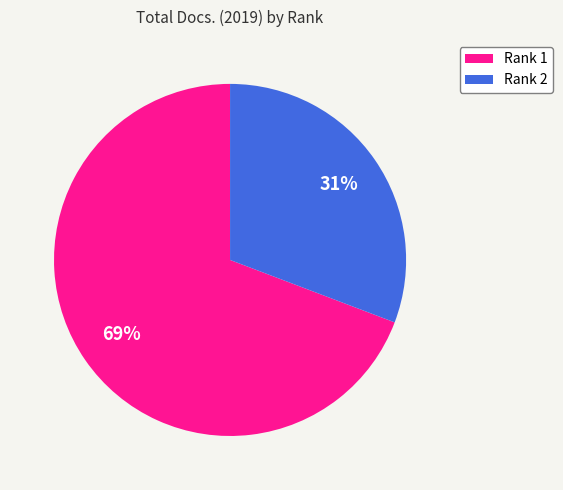

To the nearest percent, what portion does Rank 1 represent?

69%